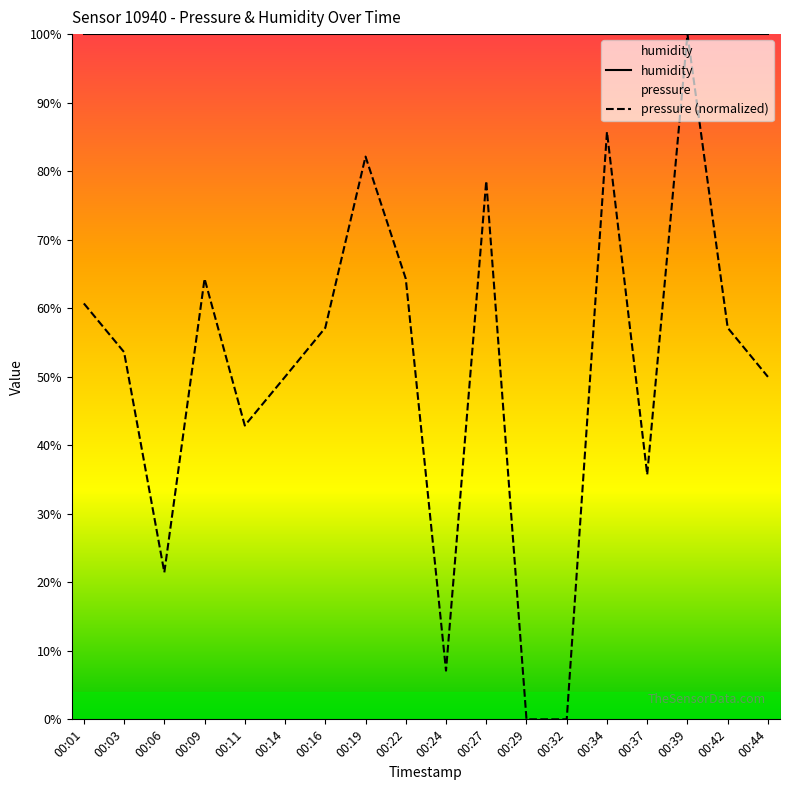

How many series are shown in this chart?

2